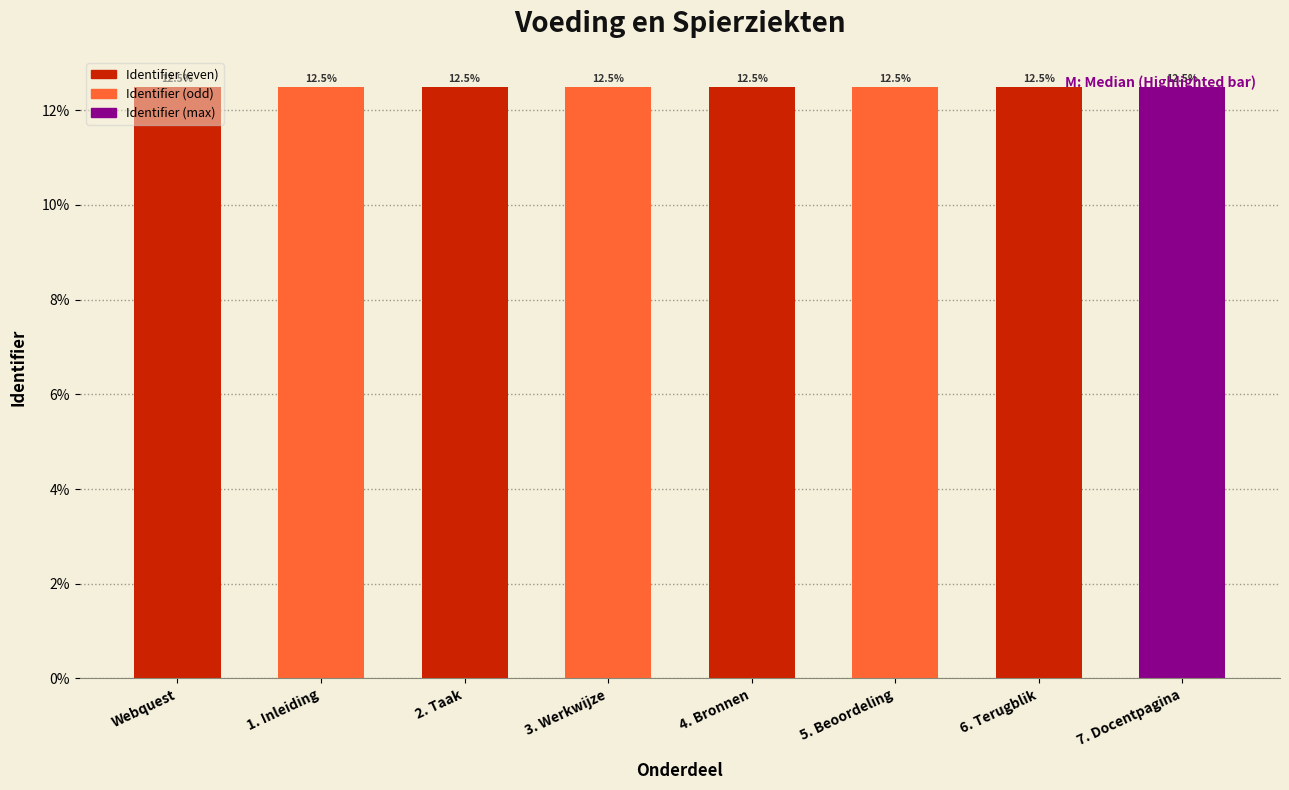

What is the sum of all values?

100.0